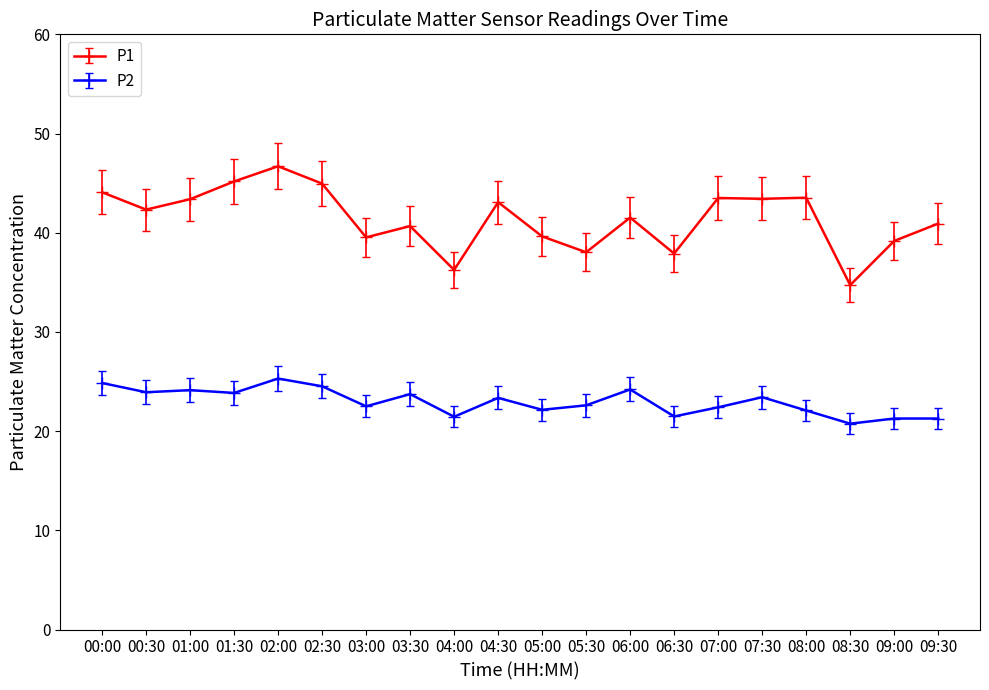

What is the maximum value for P2?

25.3